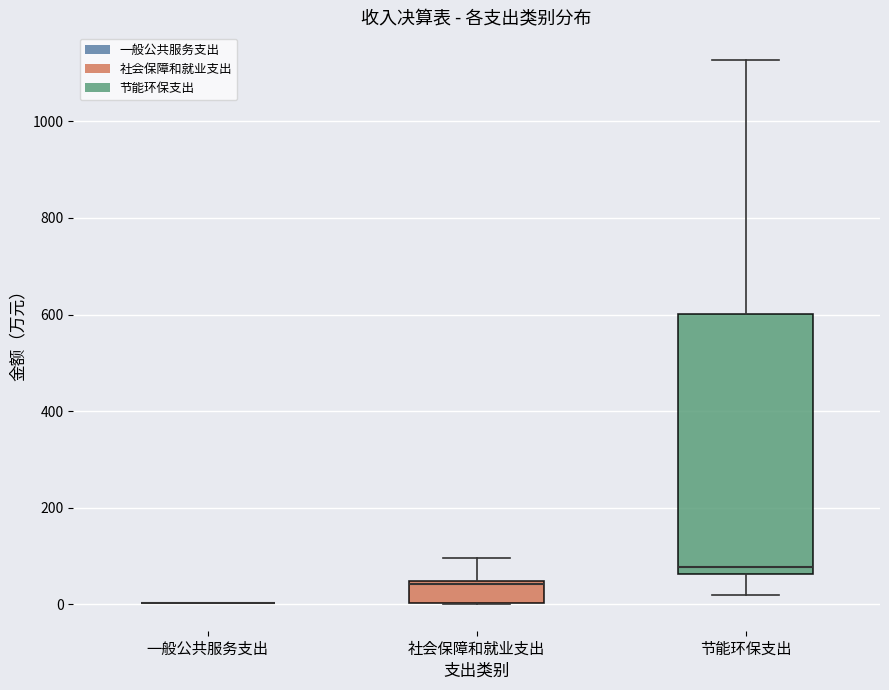

Reading left to right, transcribe this box plot: for each box, give where its median line is, the range the box spans, and where its two whiskers end, as read against the y-axis. The values are not printed on the chart, so give them approximately, as read against the axis.

一般公共服务支出: box collapsed to a line at 0, whiskers 0 to 0
社会保障和就业支出: median 40 (drawn on the box's upper edge), box 0 to 40, whiskers 0 to 100
节能环保支出: median 80, box 60 to 600, whiskers 20 to 1120